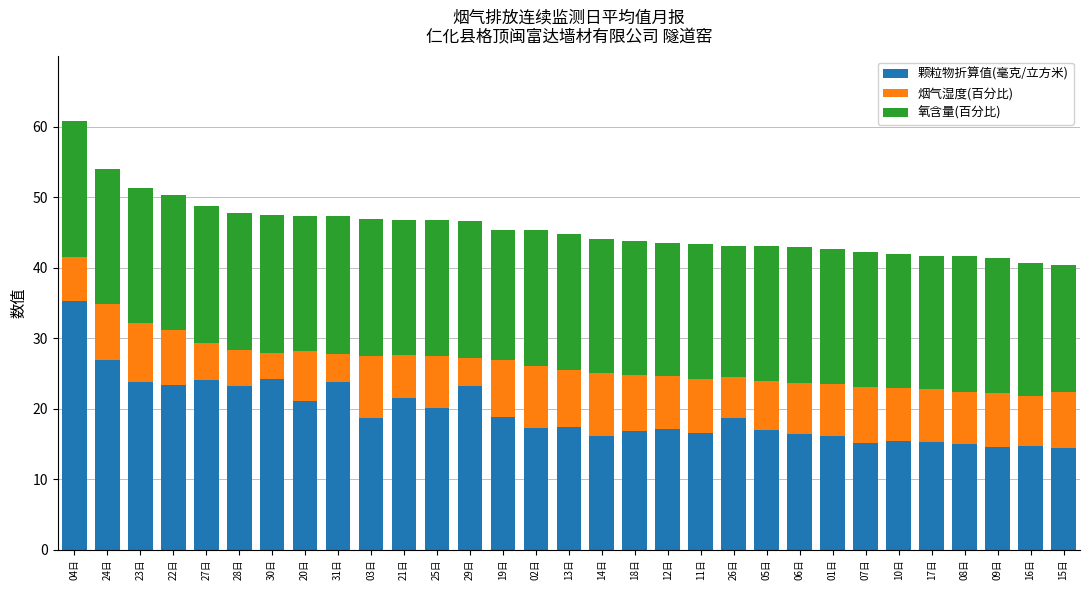

Is it true that 颗粒物折算值(毫克/立方米) equals 21.5 at 21日?

True